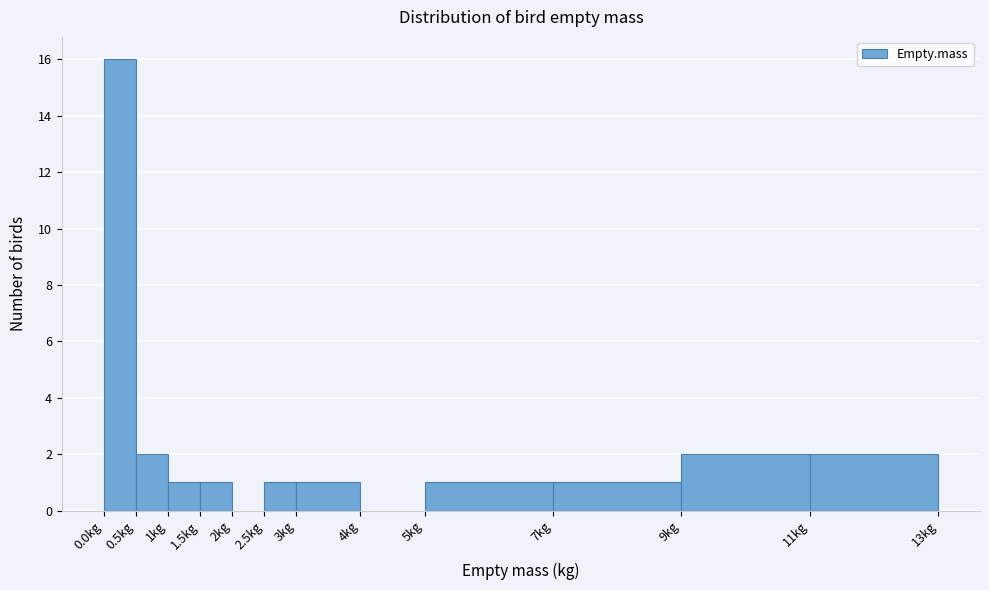

Which range on the x-axis has the tallest bar?

0.0 to 0.5